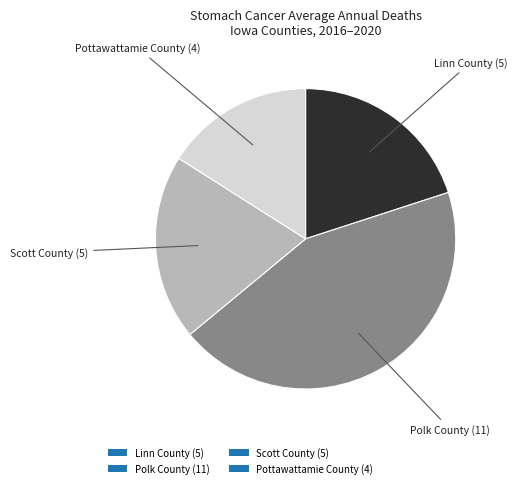

Is the sum of Polk County (11) and Pottawattamie County (4) greater than half?

Yes